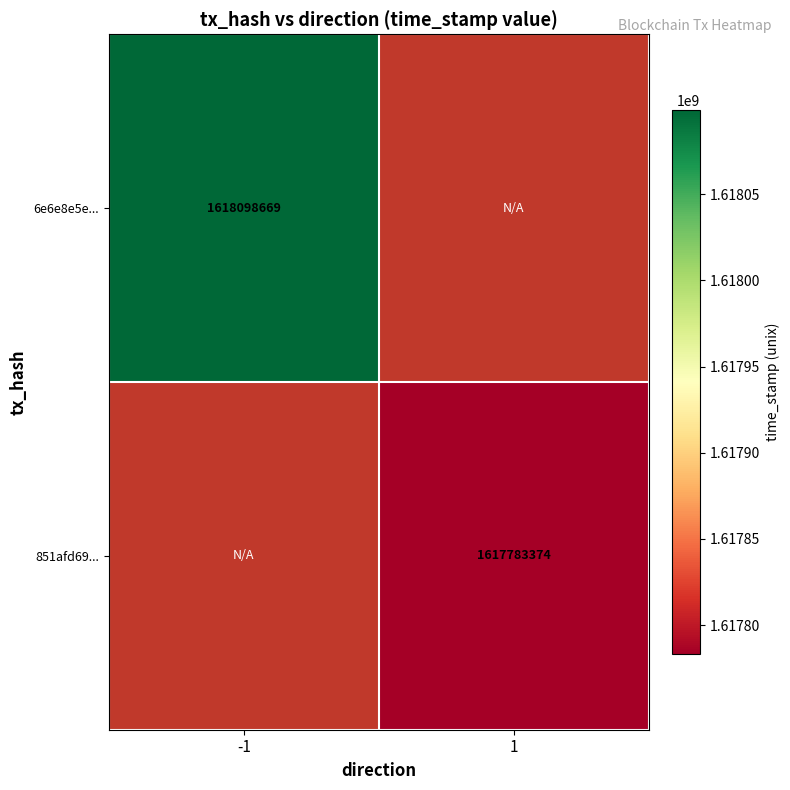

The 851afd69... series shows 2364729120 at 1. True or false?

False